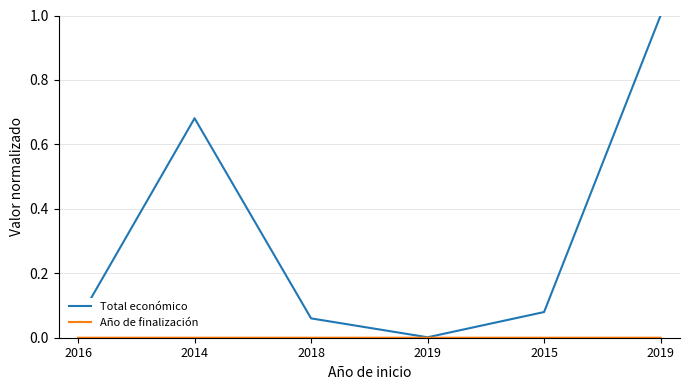

How many categories are shown in the chart?

6